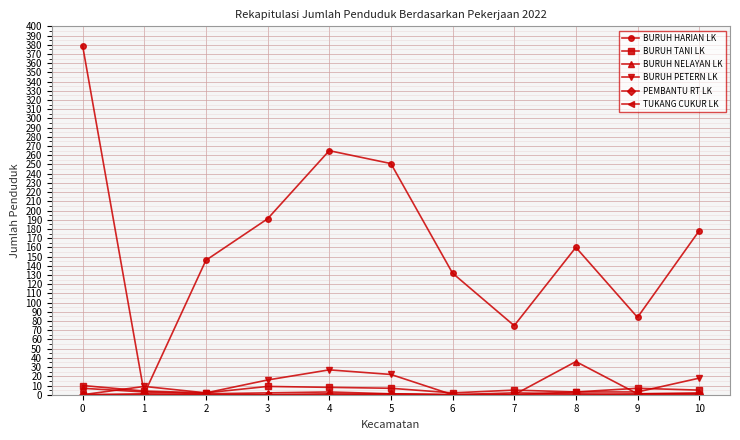

How many data points in BURUH HARIAN LK are less than 160?

5